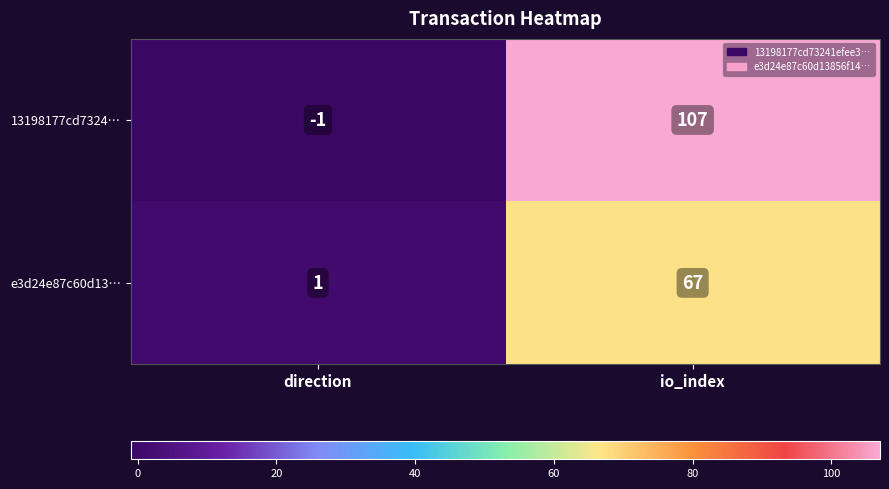

At which category is the sum across all series the highest?

io_index